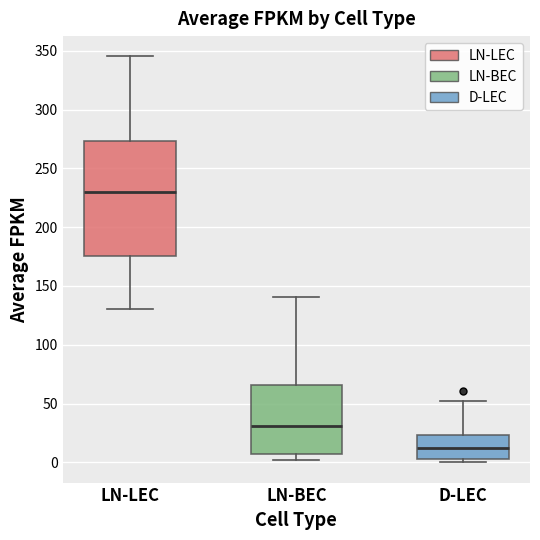

Reading left to right, read every box against the y-axis: the position of its median line, the range the box covers, and the ends of its whiskers. The values are not printed on the chart, so give them approximately, as read against the axis.

LN-LEC: median 230, box 175 to 275, whiskers 130 to 345
LN-BEC: median 30, box 5 to 65, whiskers 0 to 140
D-LEC: median 10, box 5 to 25, whiskers 0 to 55